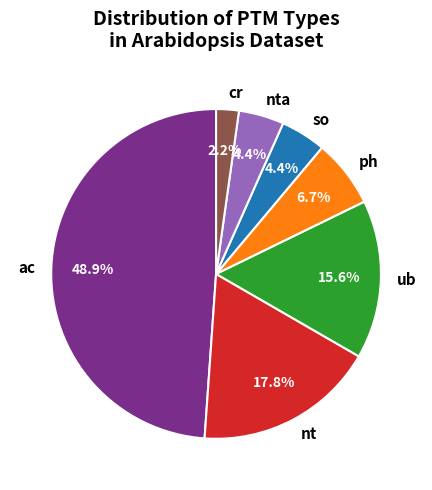

What is the smallest slice in the pie chart?

cr